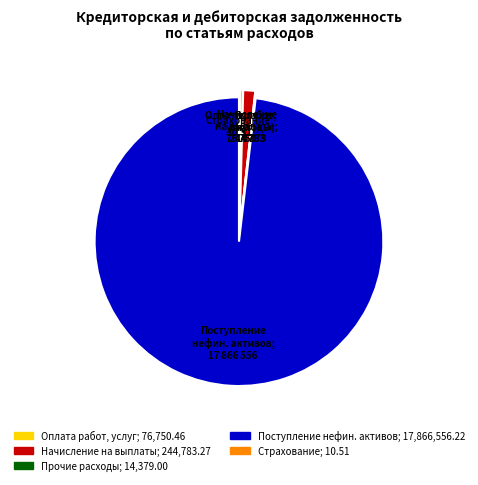

Is there a majority slice in this chart?

Yes